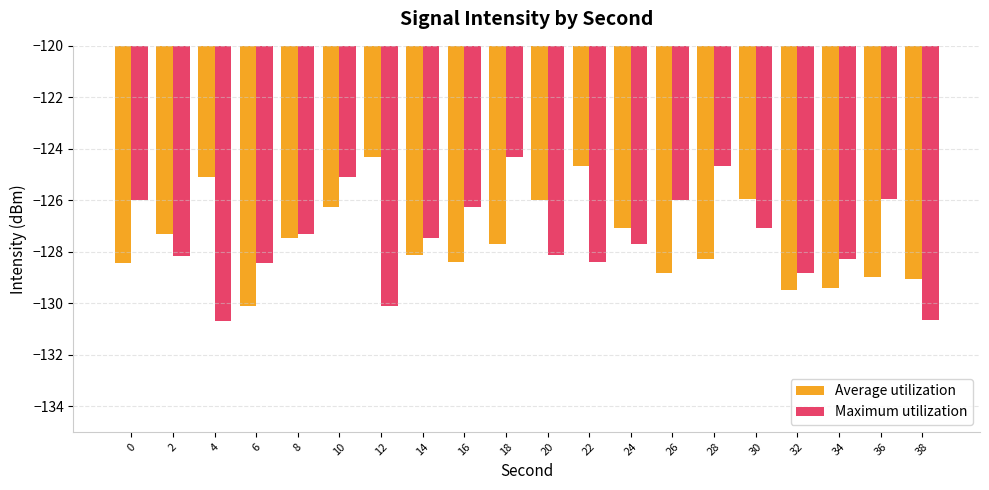

Rank the series at 20 from lowest to highest value.

Maximum utilization, Average utilization